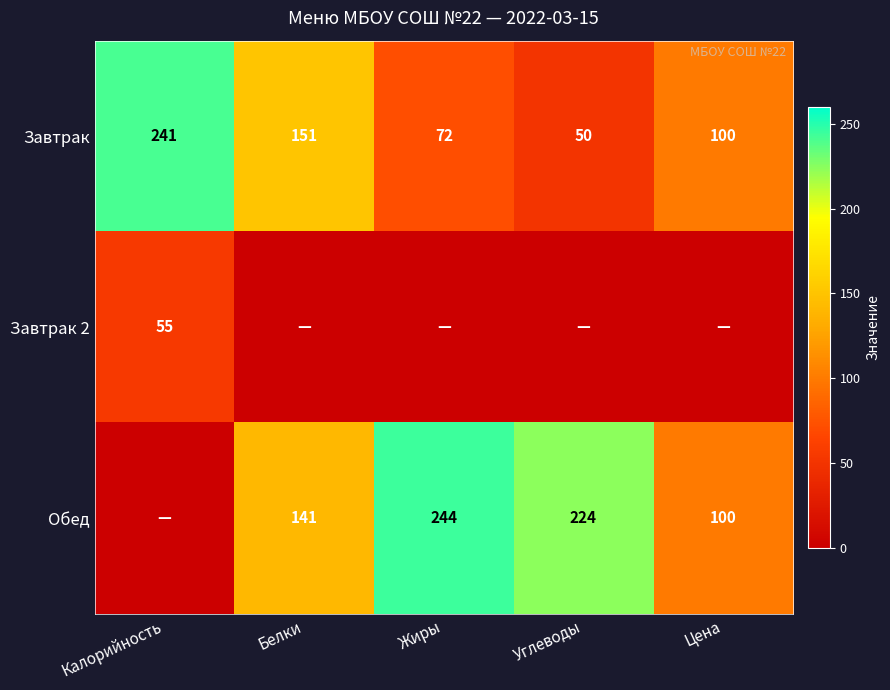

Which category has the highest value in the Завтрак series?

Калорийность